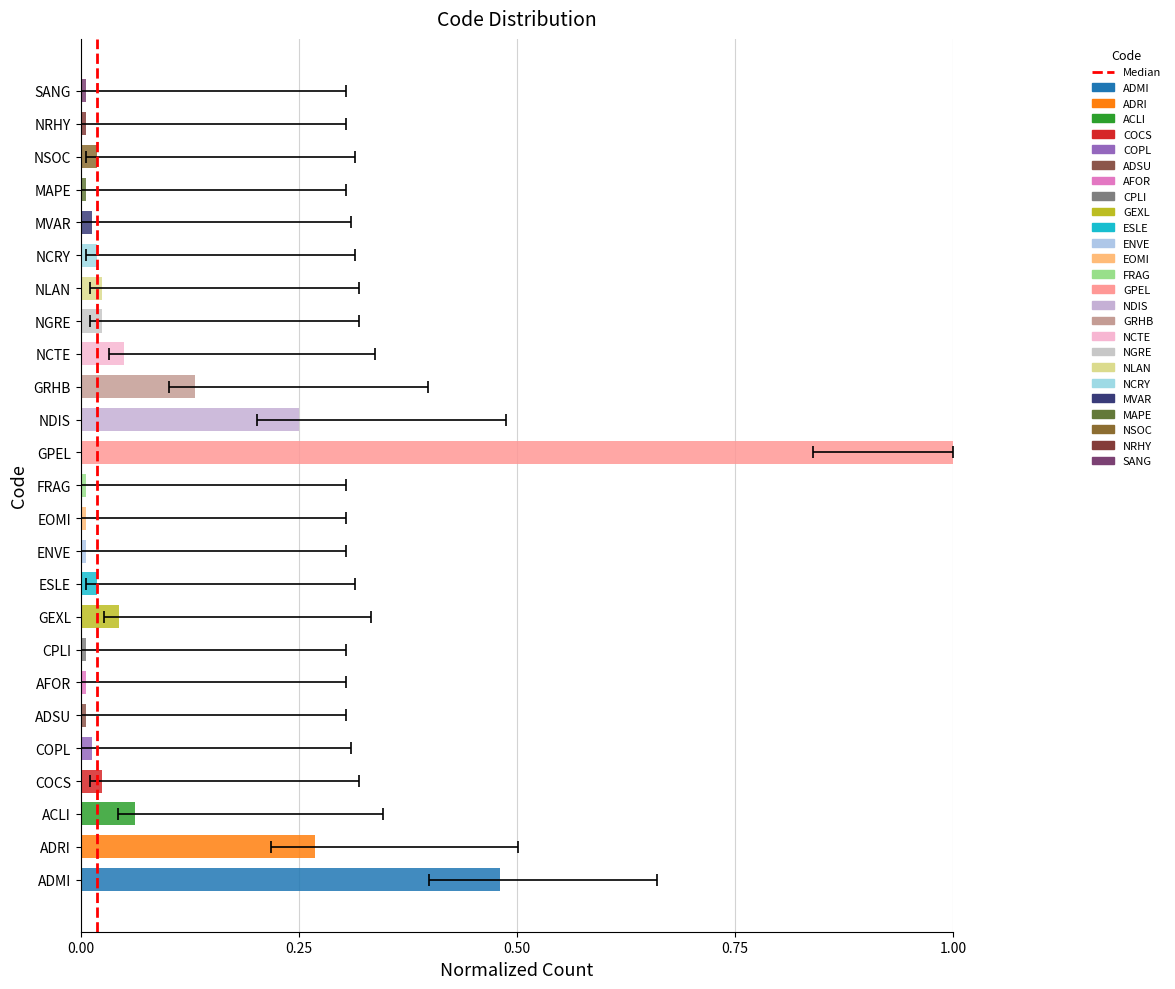

Are the bars horizontal?

Yes